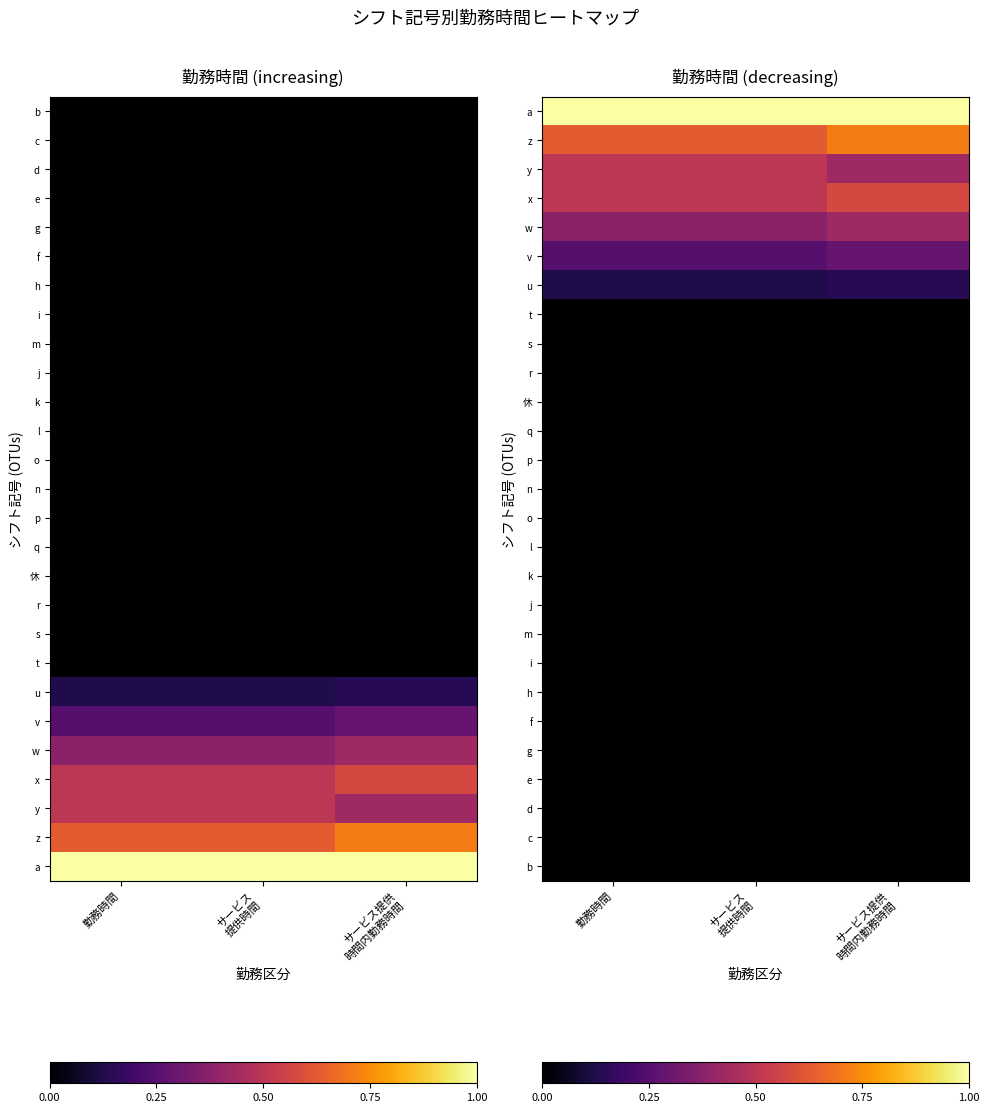

Is the value of r at 勤務時間 greater than the value of h at サービス 提供時間?

No